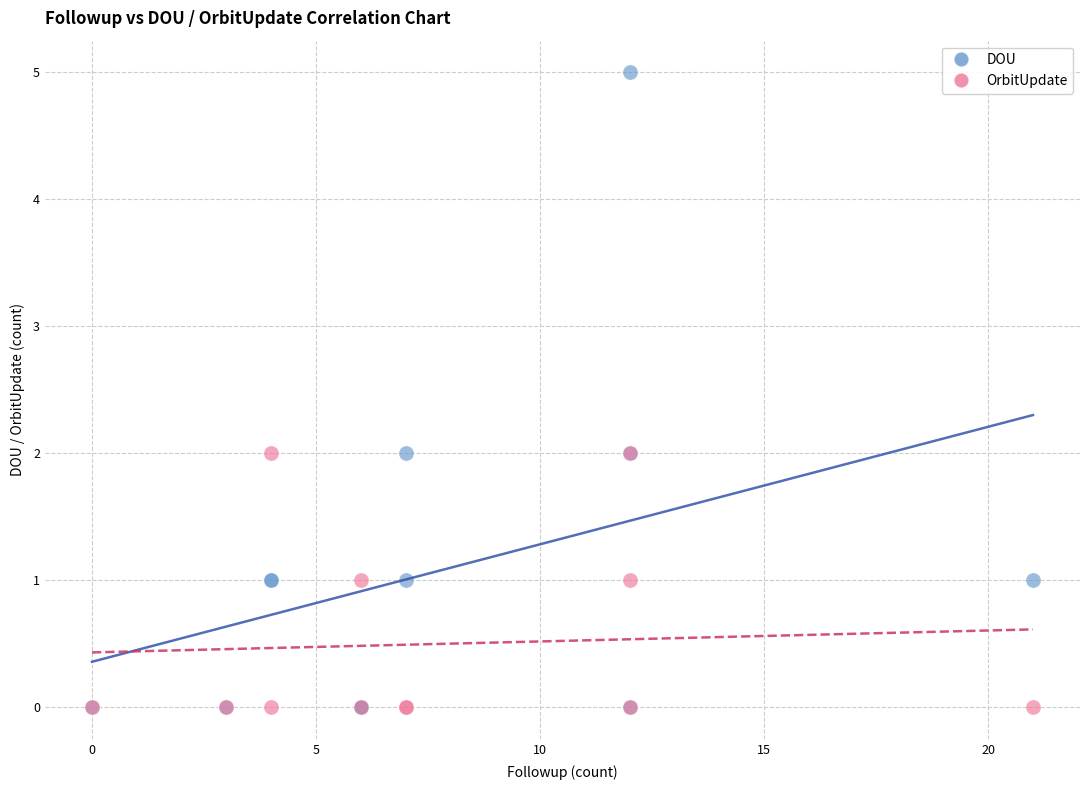

What are all the series names shown in the legend?

DOU, OrbitUpdate